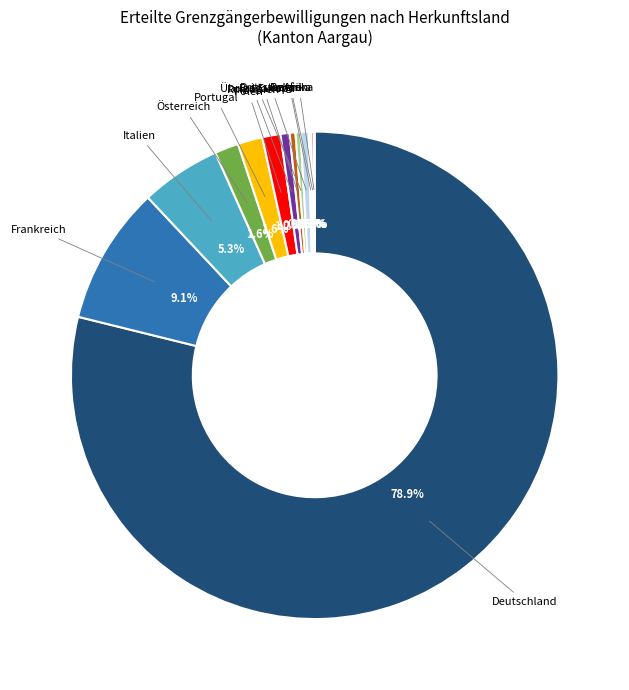

Is the sum of Rumänien and Frankreich greater than half?

No